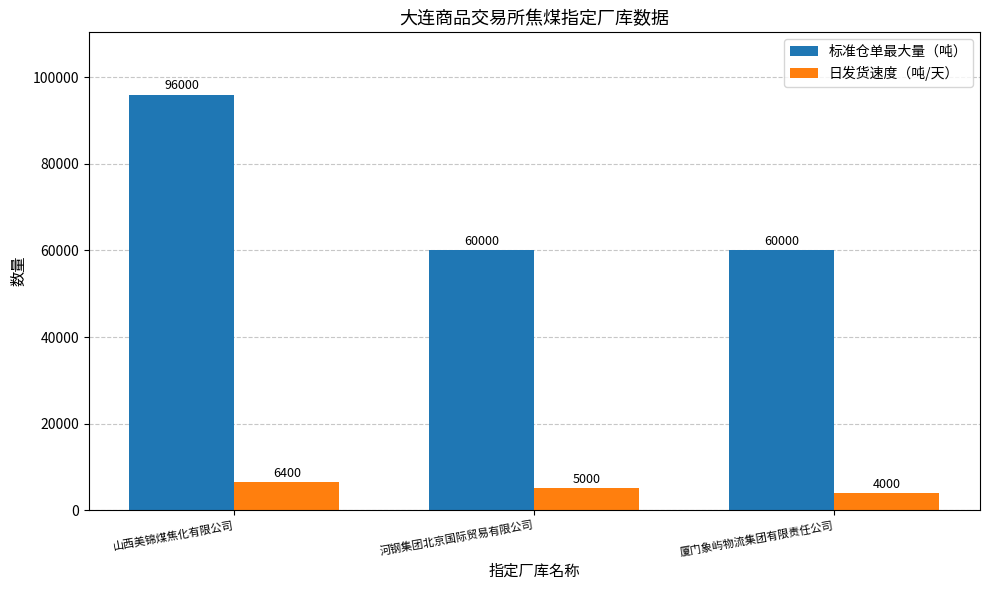

Which series has the largest total across all categories?

标准仓单最大量（吨）